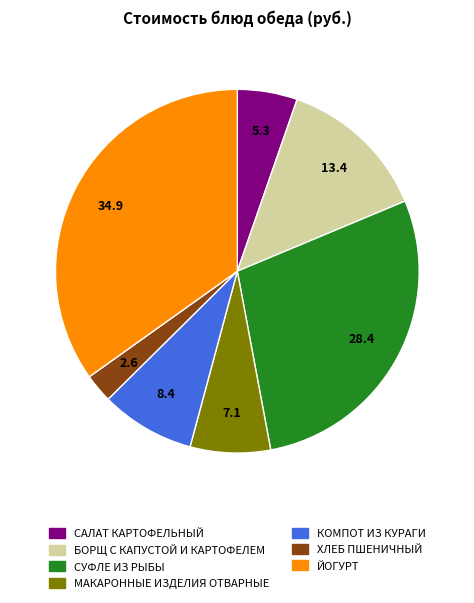

Which has a higher value, САЛАТ КАРТОФЕЛЬНЫЙ or СУФЛЕ ИЗ РЫБЫ?

СУФЛЕ ИЗ РЫБЫ